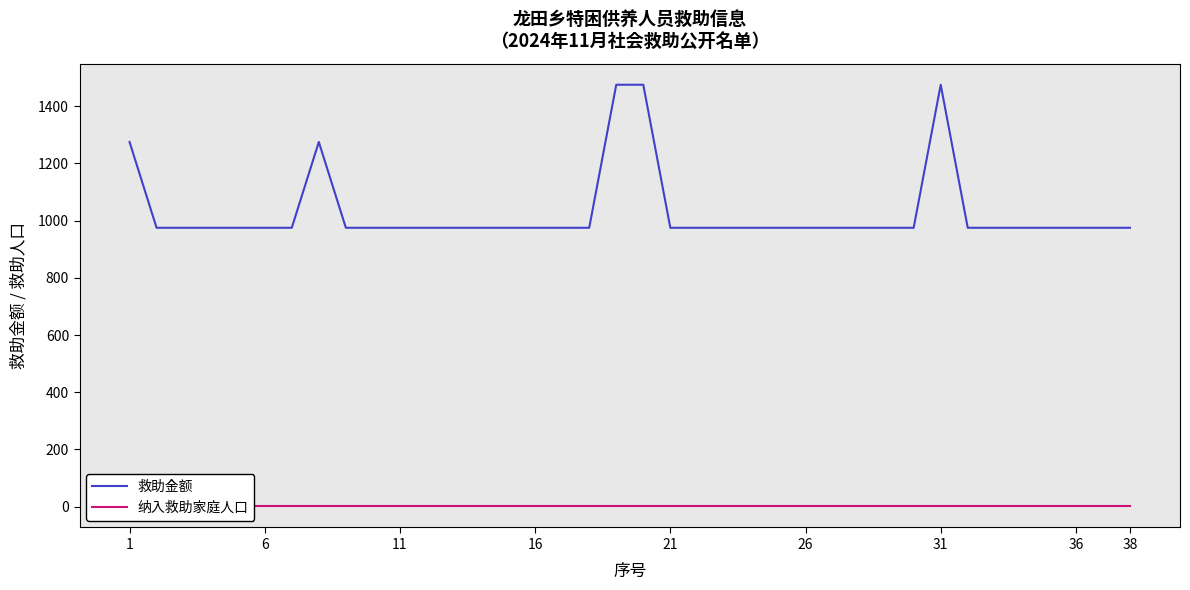

What is the lowest value of the 救助金额 series?

975